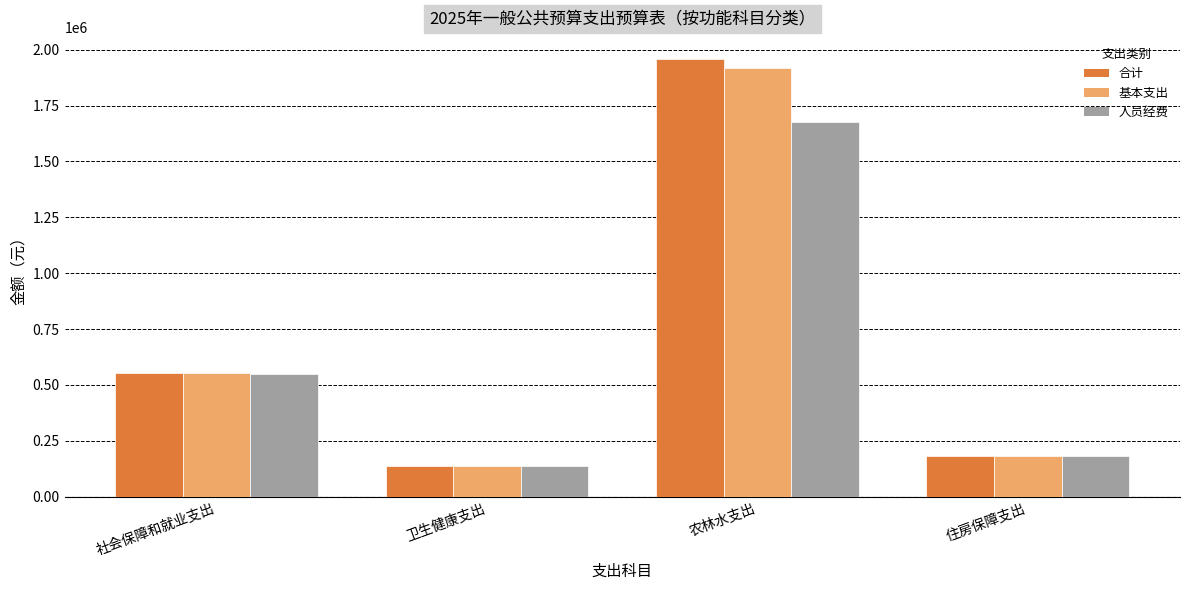

Between 社会保障和就业支出 and 农林水支出, which series saw the biggest shift?

合计